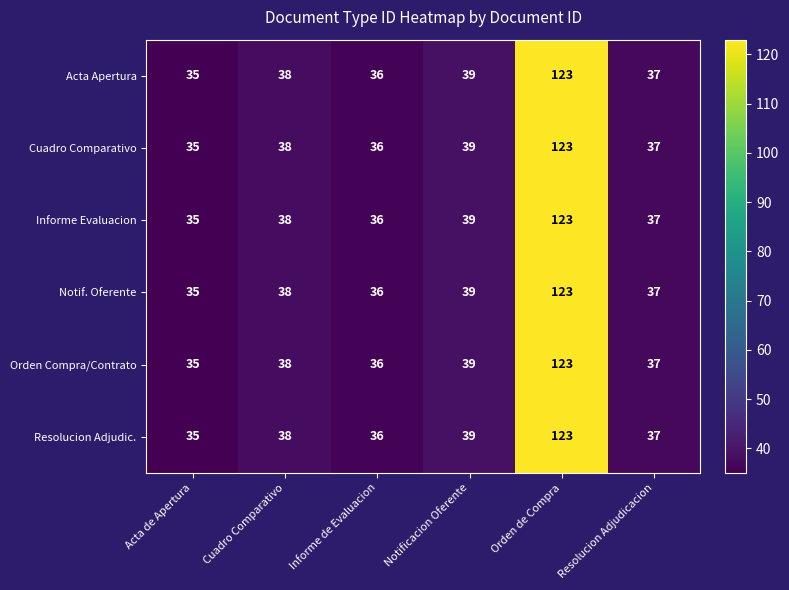

What is the total value across all series at Resolucion Adjudicacion?

222